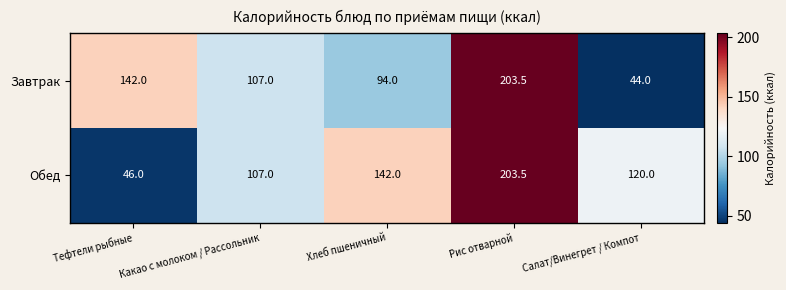

Which series has the widest spread of values?

Завтрак